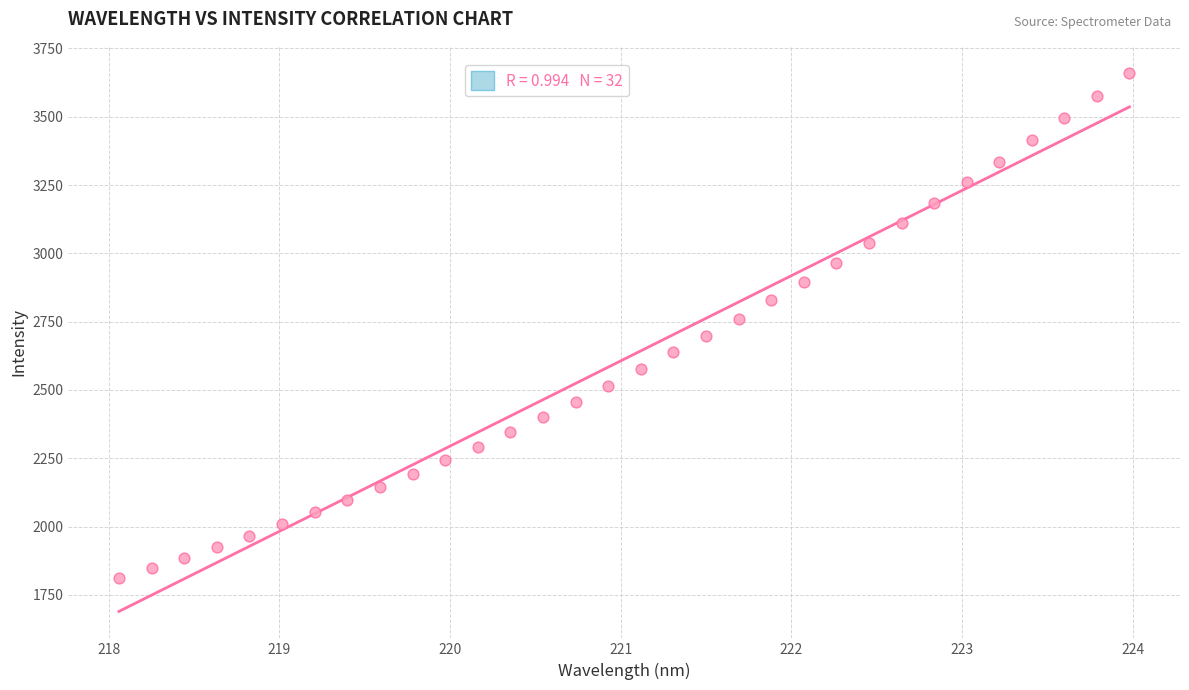

What is the range of X values (max minus min)?

5.9